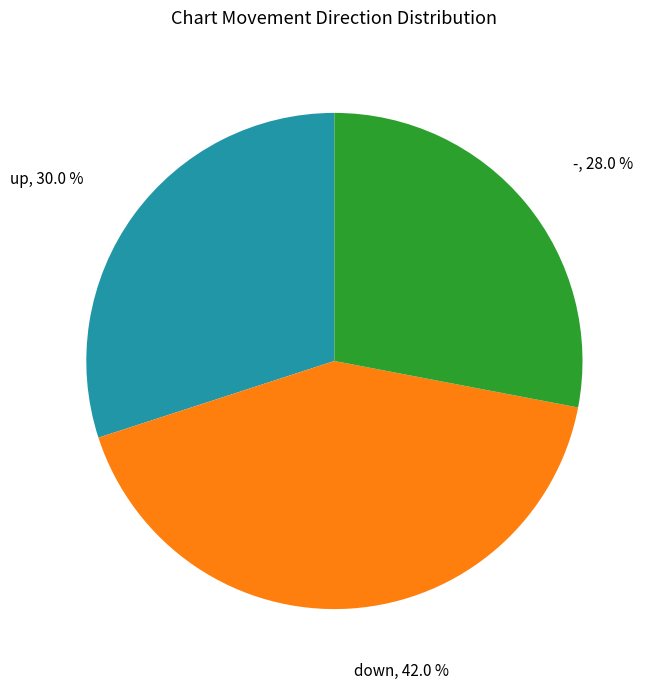

Is there a majority slice in this chart?

No